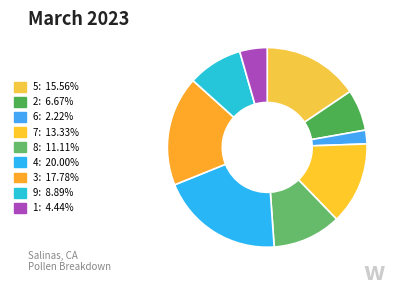

The 4 slice represents 20% of the pie. True or false?

True